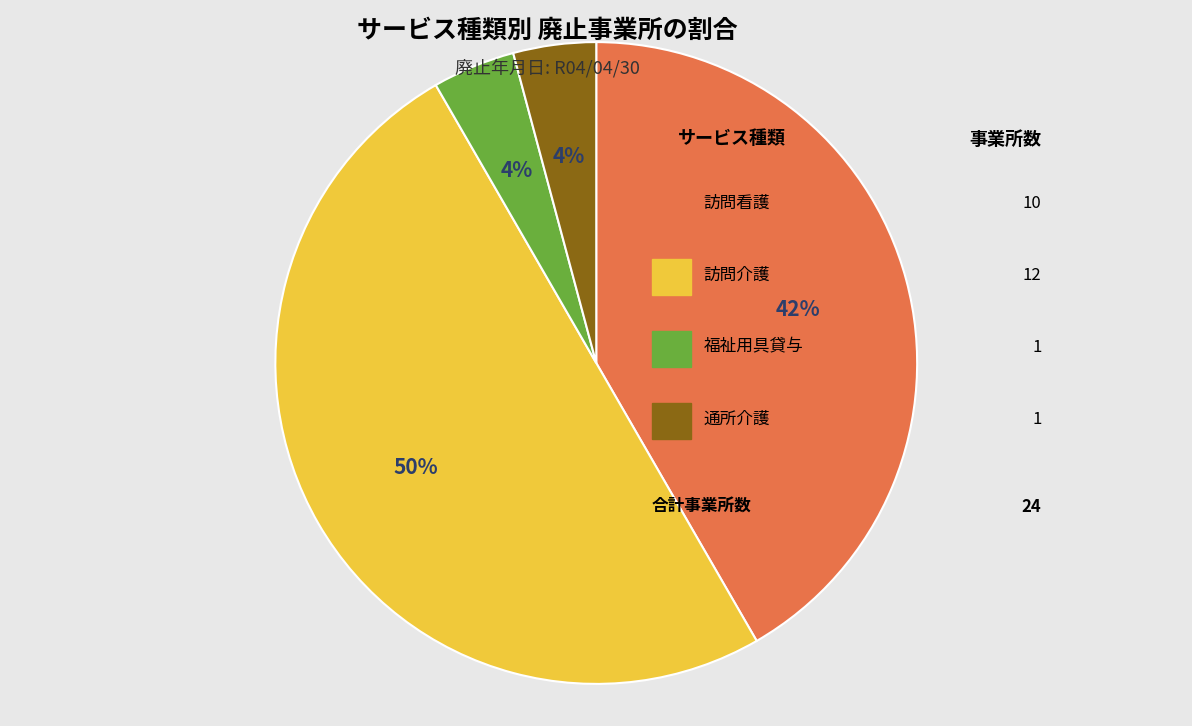

To the nearest percent, what is the average slice percentage?

25%